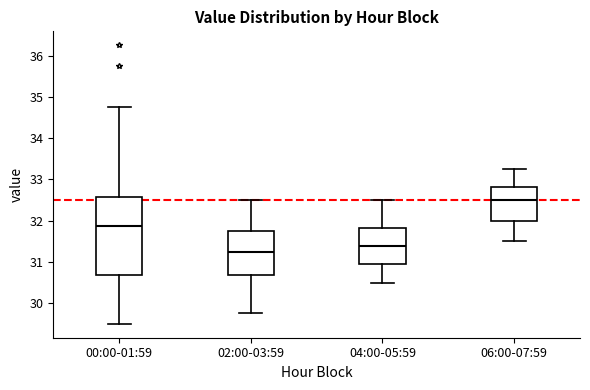

Reading left to right, transcribe this box plot: for each box, give where its median line is, the range the box spans, and where its two whiskers end, as read against the y-axis. The values are not printed on the chart, so give them approximately, as read against the axis.

00:00-01:59: median 31.9, box 30.7 to 32.6, whiskers 29.5 to 34.8
02:00-03:59: median 31.3, box 30.7 to 31.8, whiskers 29.8 to 32.5
04:00-05:59: median 31.4, box 30.9 to 31.8, whiskers 30.5 to 32.5
06:00-07:59: median 32.5, box 32.0 to 32.8, whiskers 31.5 to 33.3